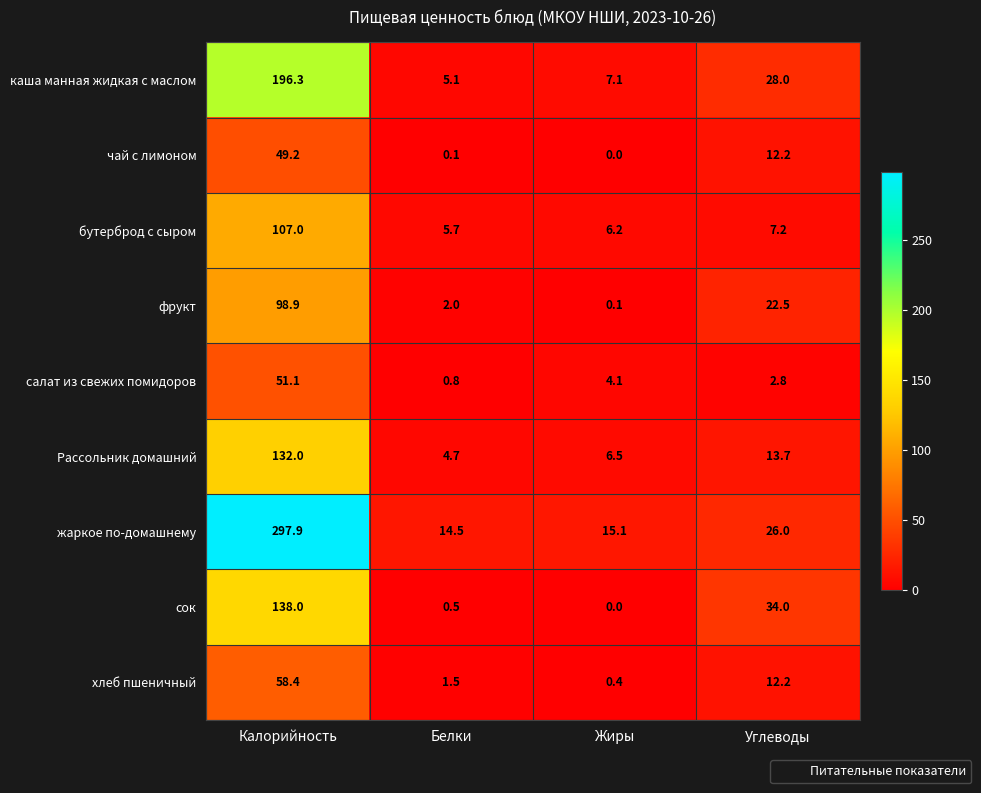

How many categories are shown in the chart?

4